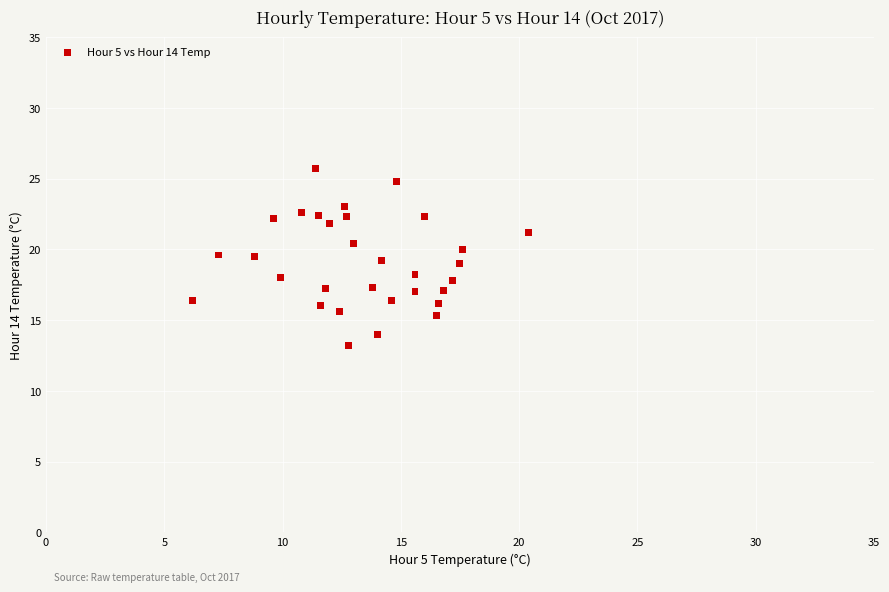

What is the range of X values (max minus min)?

14.2